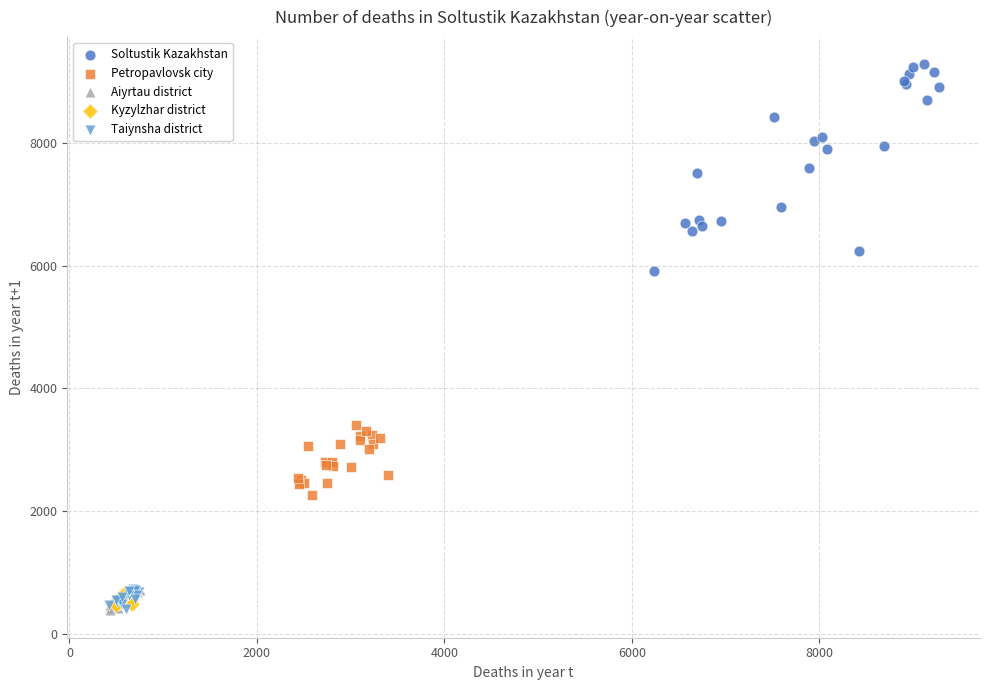

Which series has the largest Y range (max minus min)?

Soltustik Kazakhstan